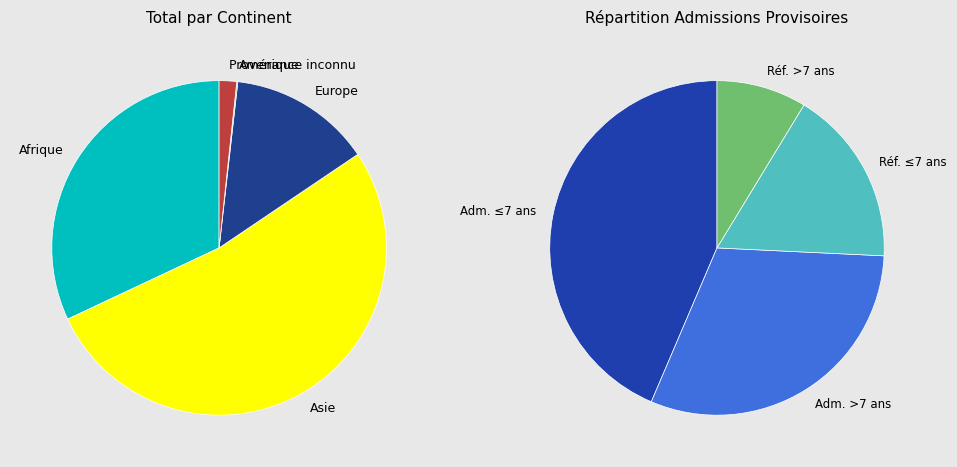

True or false: Asie accounts for 38% of the total.

False